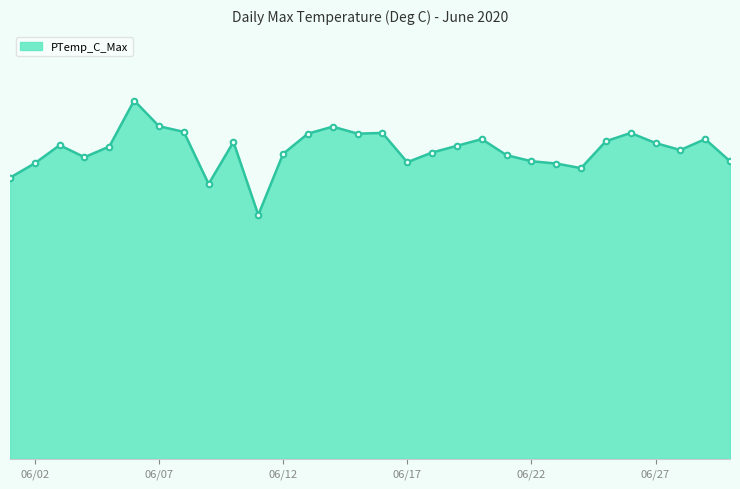

Is this an area chart (filled region under the line)?

Yes